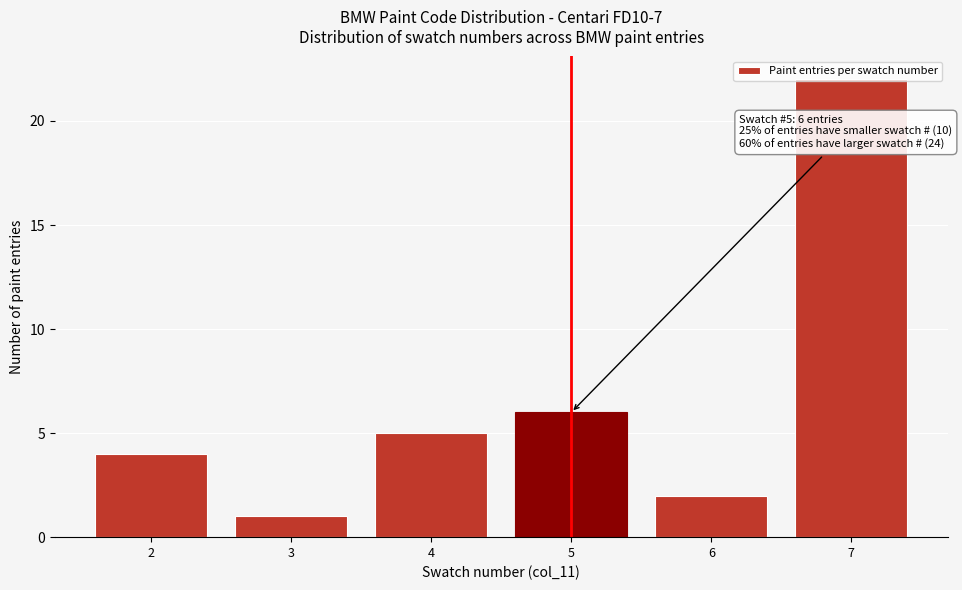

List the labels in order of value, smallest first.

3, 6, 2, 4, 5, 7